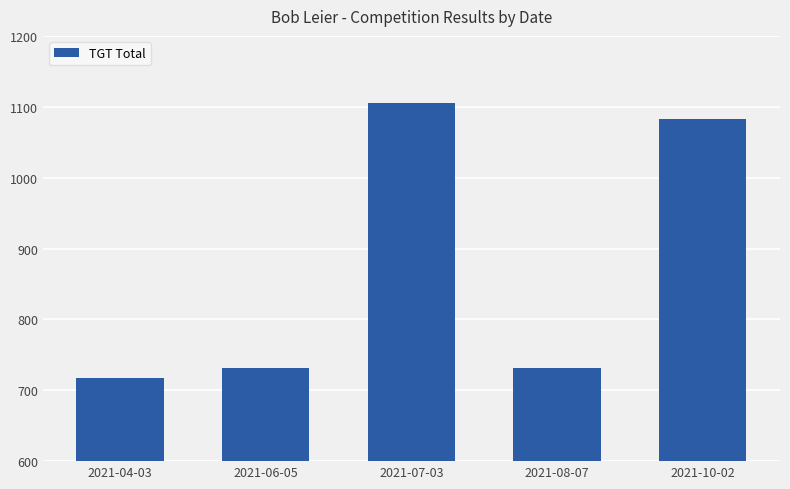

What is the value of the 2nd bar from the left?

732.0